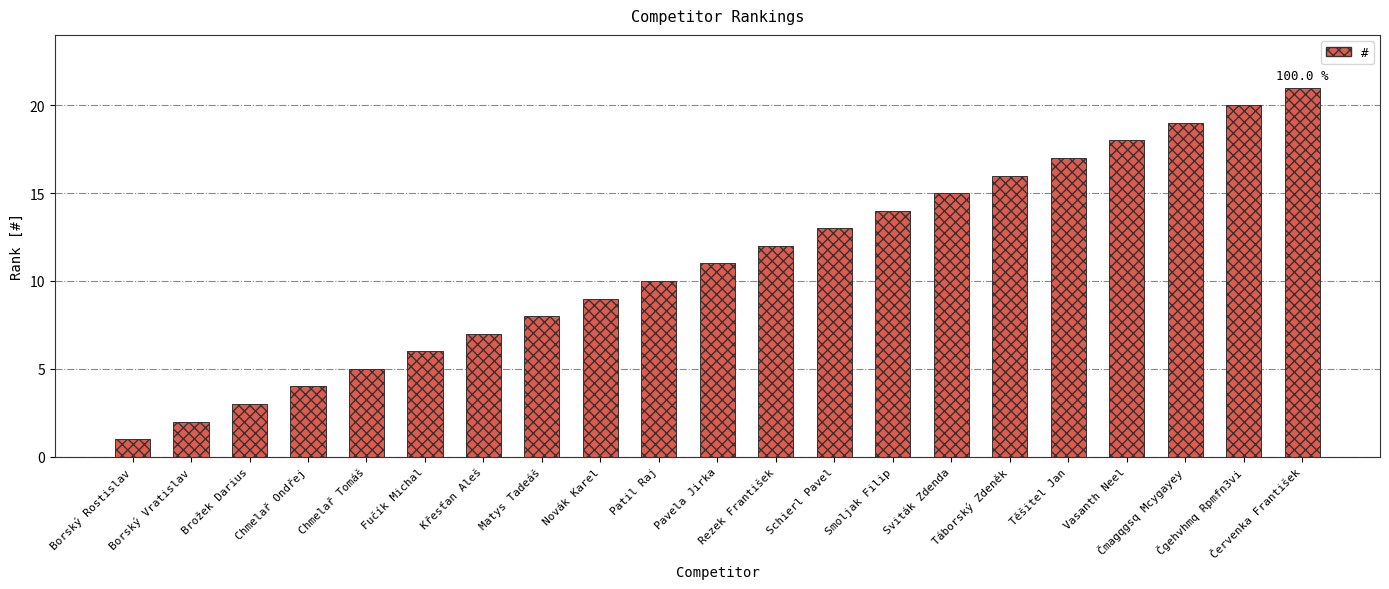

What position from the left is Čgehvhmq Rpmfn3vi?

20